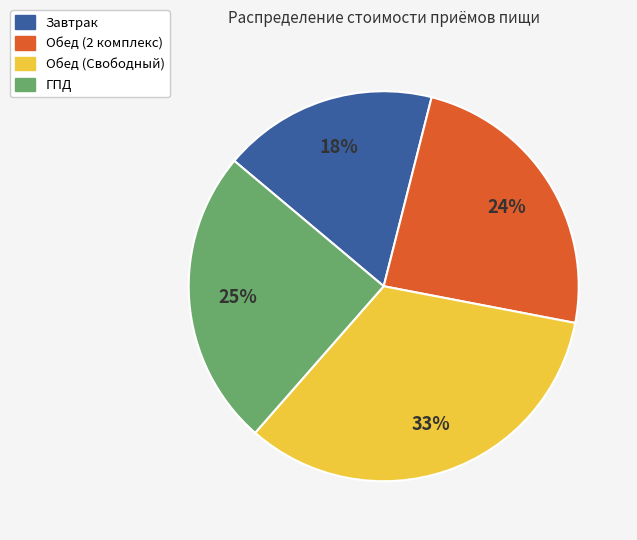

What is the ratio of the value at Завтрак to the value at Обед (Свободный)?

0.5